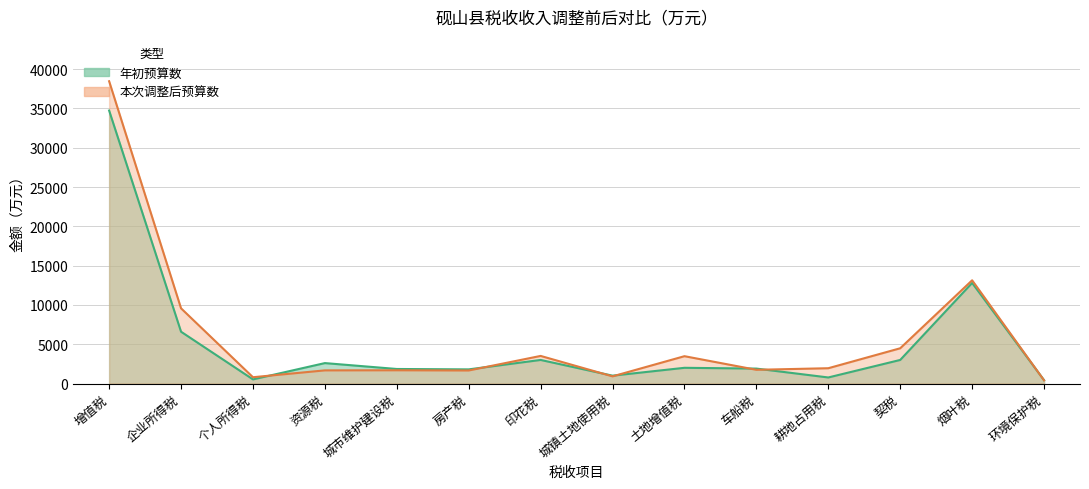

What is the difference between the 本次调整后预算数 values at 城市维护建设税 and 契税?

2800